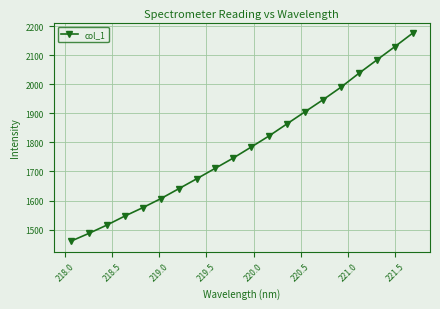

What is the difference between the maximum and minimum values?

716.6